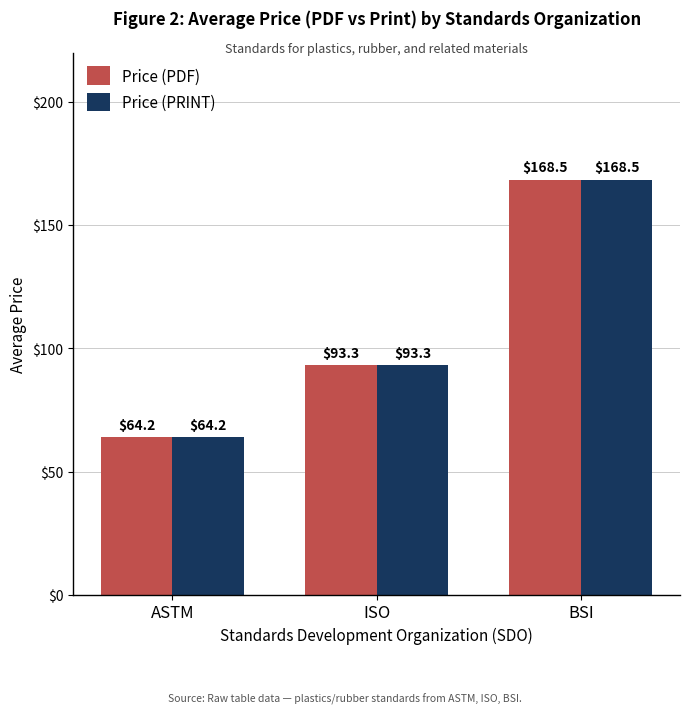

What are all the series names shown in the legend?

Price (PDF), Price (PRINT)